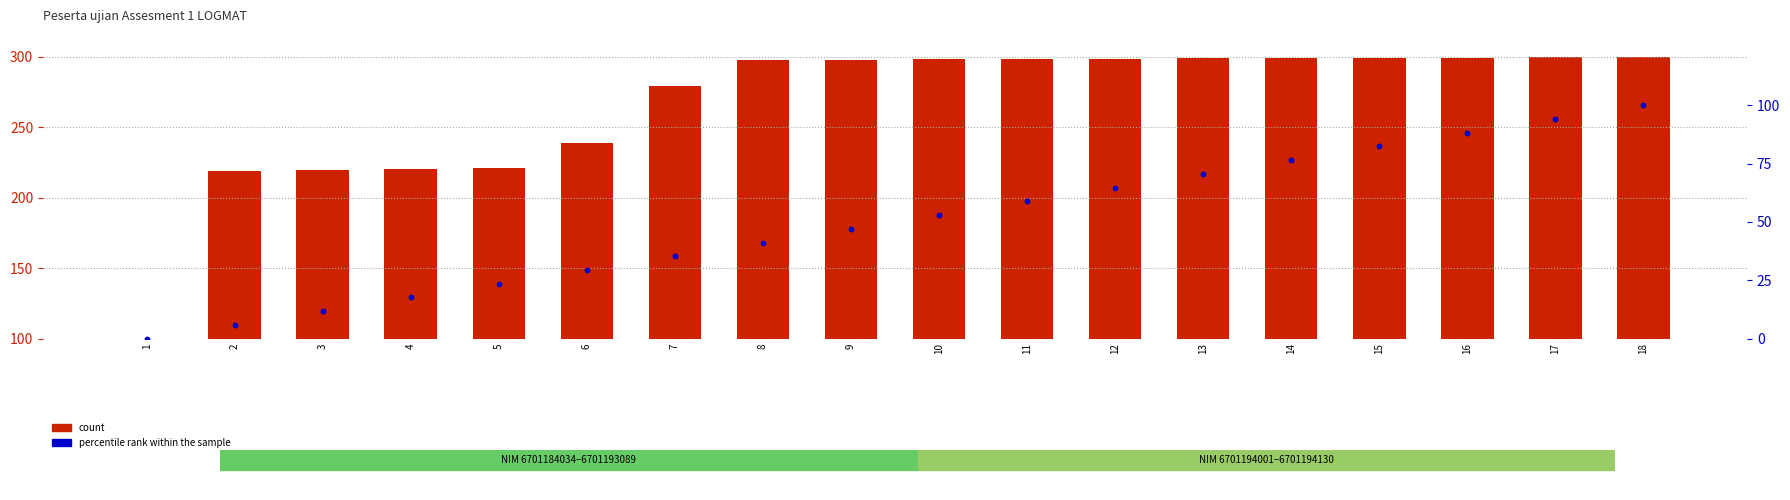

Is the value of percentile rank within the sample at 5 greater than the value of count at 17?

No